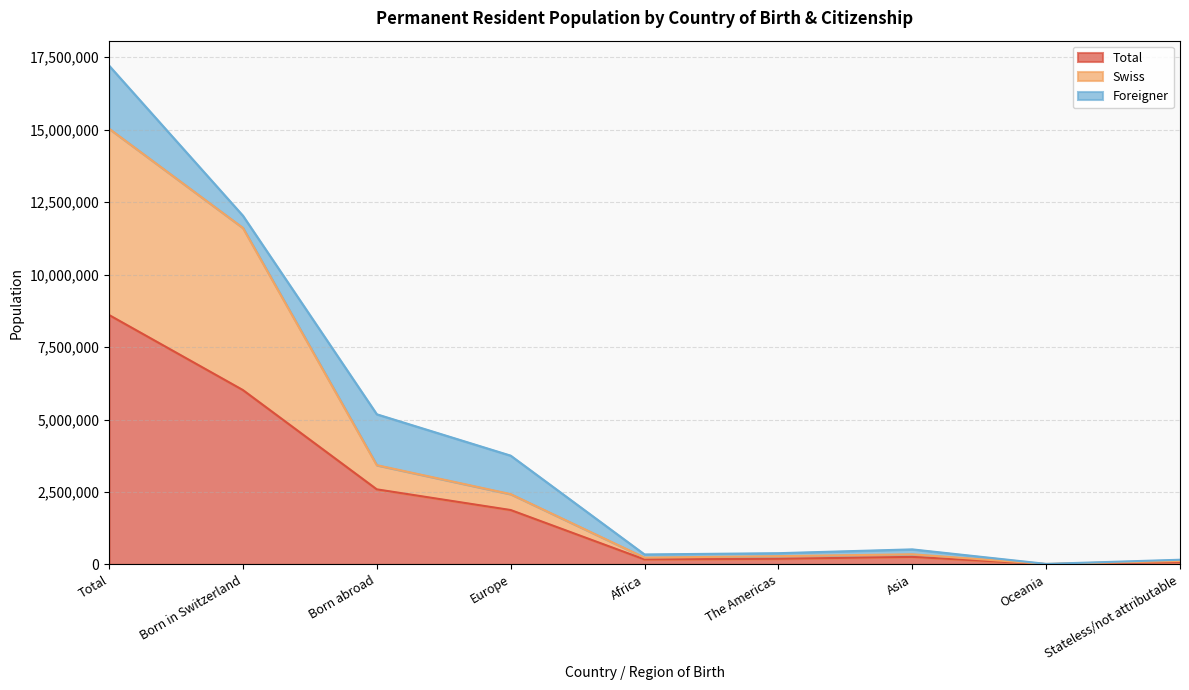

At how many categories does at least one series exceed 670569?

4